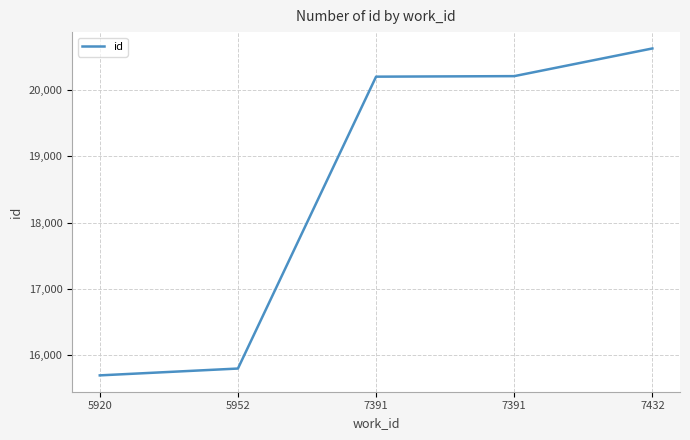

Count the number of categories in the chart.

5